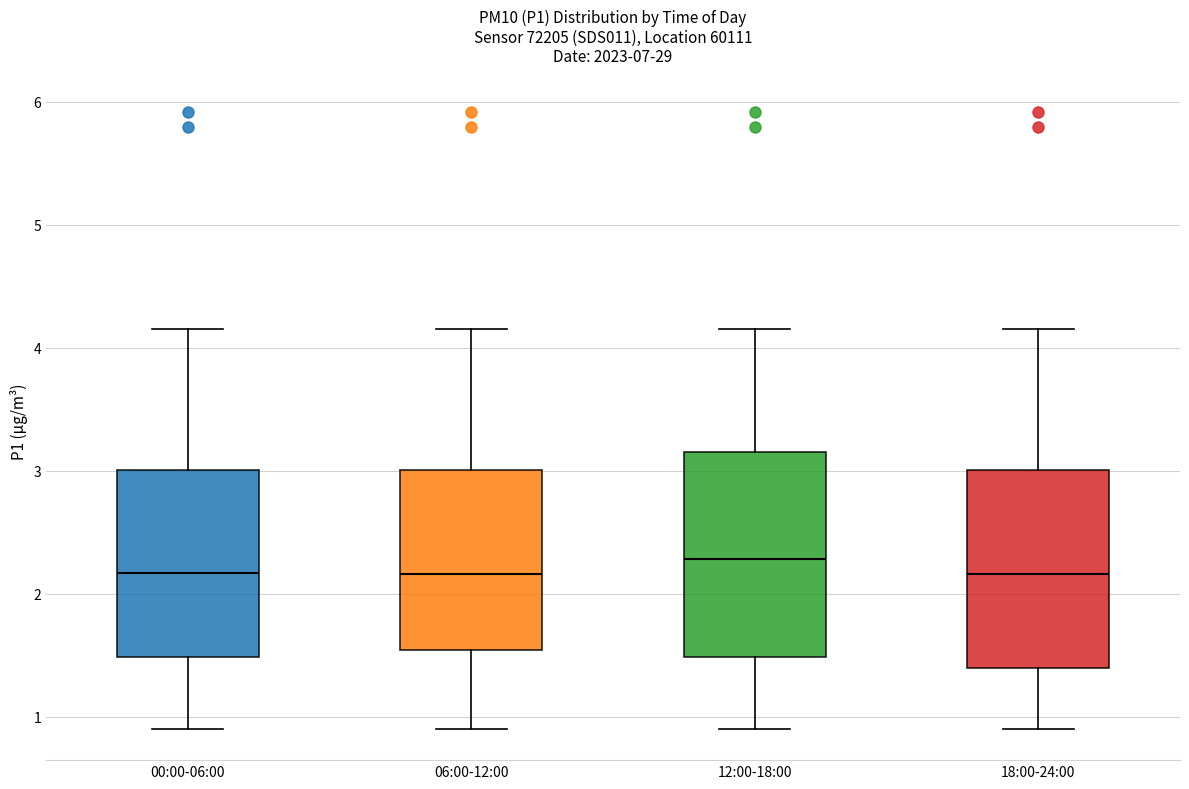

Reading left to right, transcribe this box plot: for each box, give where its median line is, the range the box spans, and where its two whiskers end, as read against the y-axis. The values are not printed on the chart, so give them approximately, as read against the axis.

00:00-06:00: median 2.2, box 1.5 to 3.0, whiskers 0.9 to 4.2
06:00-12:00: median 2.2, box 1.5 to 3.0, whiskers 0.9 to 4.2
12:00-18:00: median 2.3, box 1.5 to 3.2, whiskers 0.9 to 4.2
18:00-24:00: median 2.2, box 1.4 to 3.0, whiskers 0.9 to 4.2